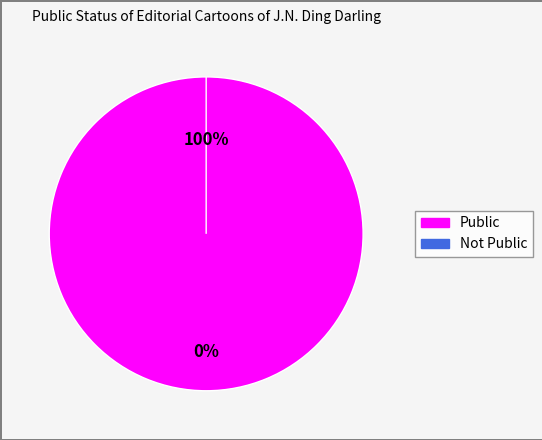

What is the majority slice?

Public